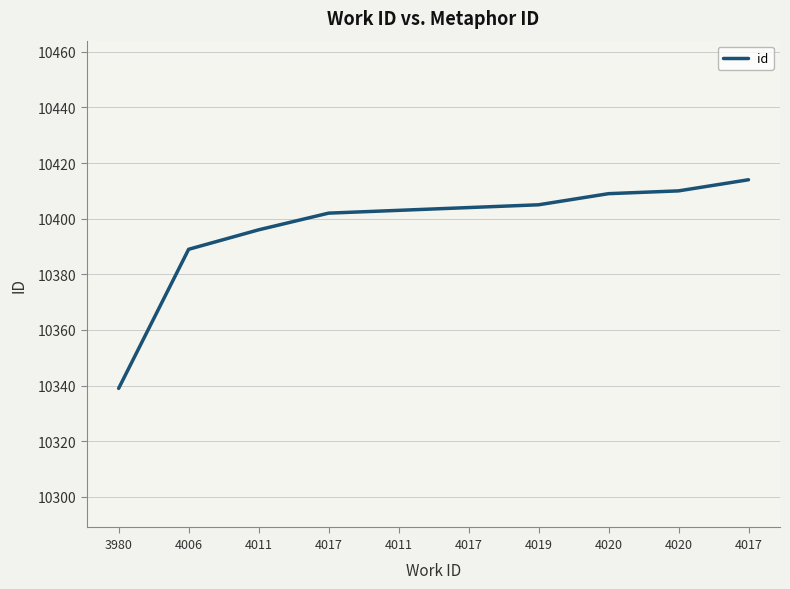

Is this an area chart (filled region under the line)?

No